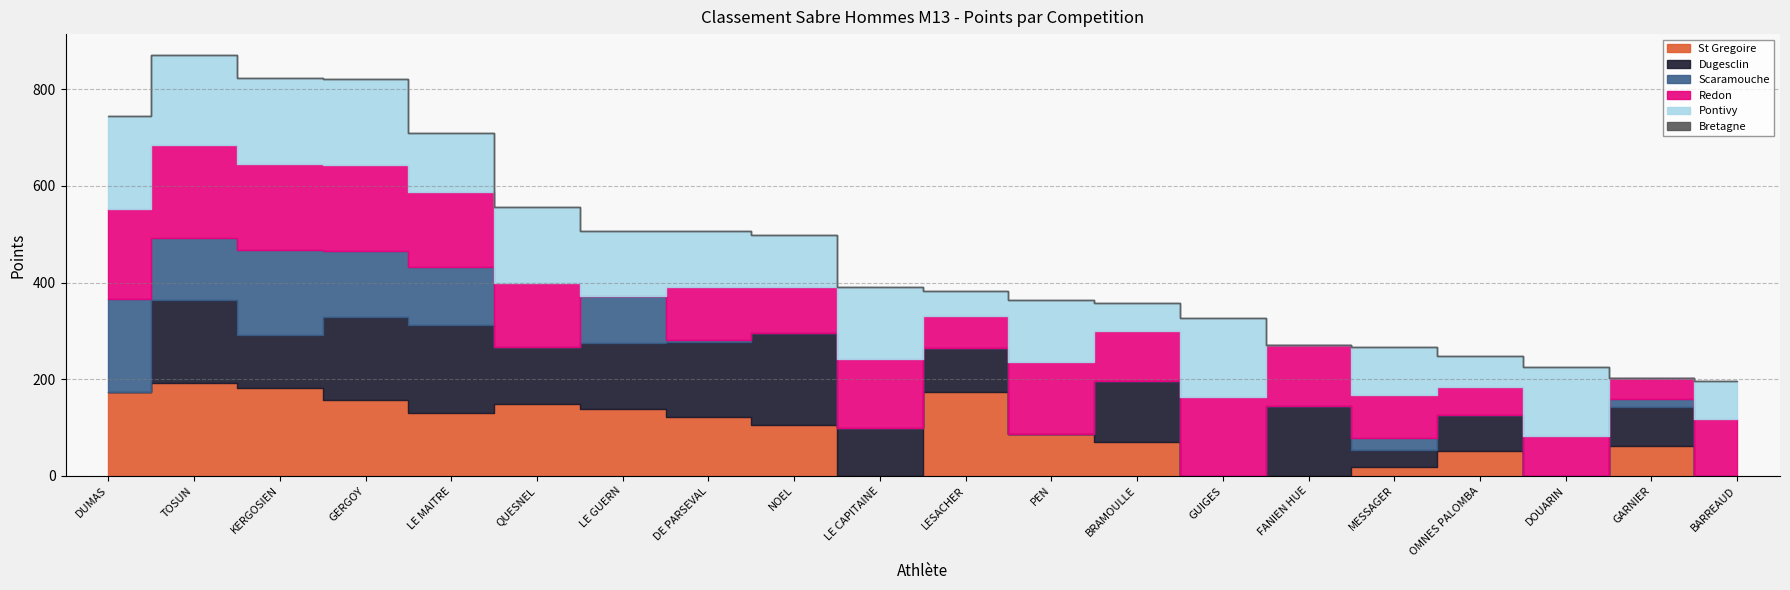

List the labels in order of Dugesclin value, largest first.

NOEL, LE MAITRE, TOSUN, GERGOY, DE PARSEVAL, FANIEN HUE, LE GUERN, BRAMOULLE, QUESNEL, KERGOSIEN, LE CAPITAINE, LESACHER, GARNIER, OMNES PALOMBA, MESSAGER, DUMAS, PEN, GUIGES, DOUARIN, BARREAUD